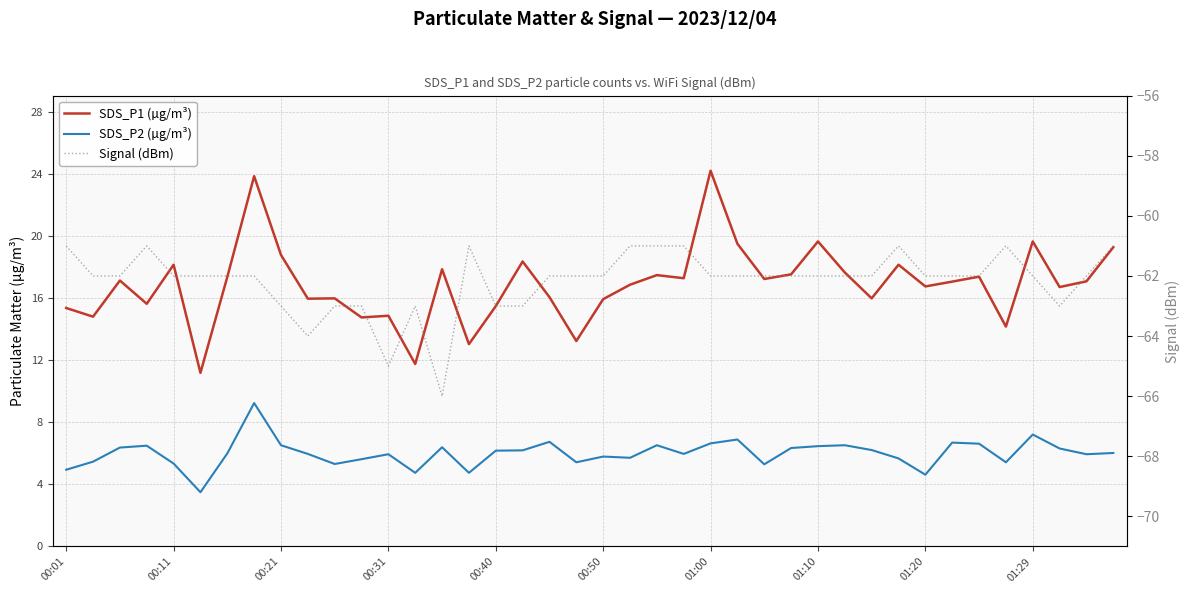

Read the SDS_P1 (µg/m³) value at 01:00.

24.2